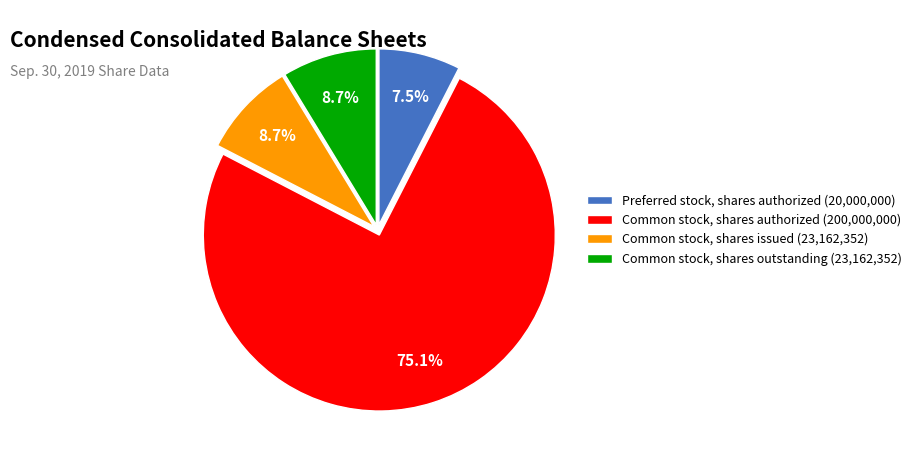

Which has a higher value, Common stock, shares outstanding (23,162,352) or Preferred stock, shares authorized (20,000,000)?

Common stock, shares outstanding (23,162,352)